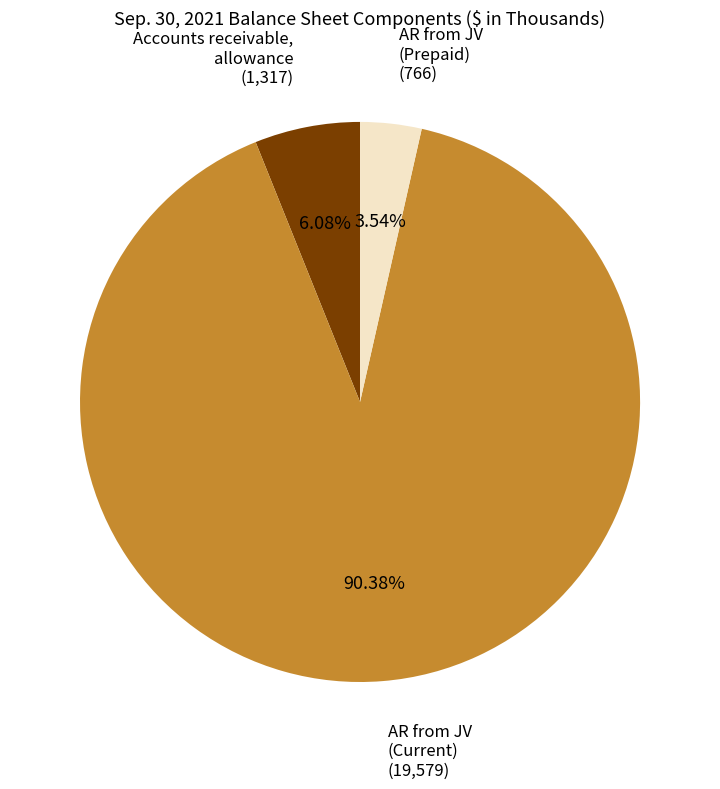

Does any single category account for the majority?

Yes